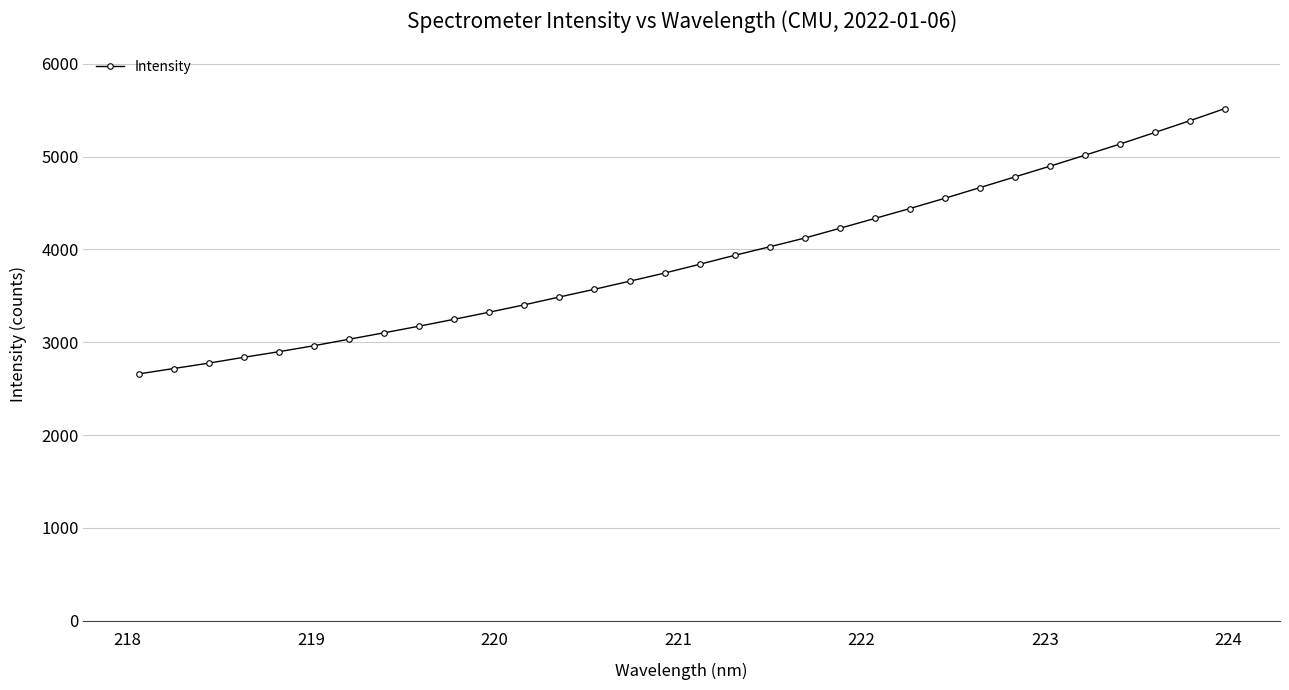

Reading left to right, extract all data points from this chart.

2658.7	2716.8	2774.8	2837.8	2898.0	2962.6	3032.3	3101.8	3173.1	3247.3	3323.7	3403.1	3487.4	3570.5	3657.1	3745.0	3839.7	3936.1	4028.1	4122.1	4227.1	4333.3	4439.9	4550.7	4665.3	4780.8	4896.1	5014.5	5134.3	5259.6	5386.2	5517.0